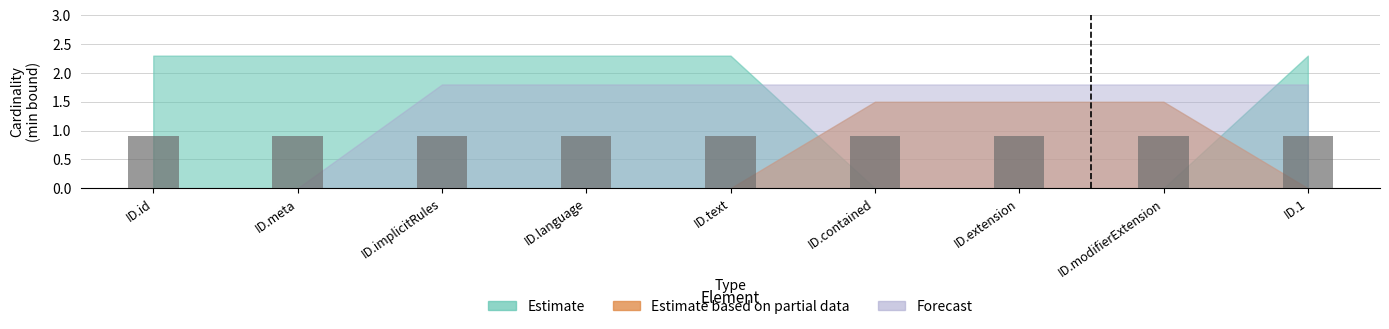

Which series has the largest range (max minus min)?

Estimate